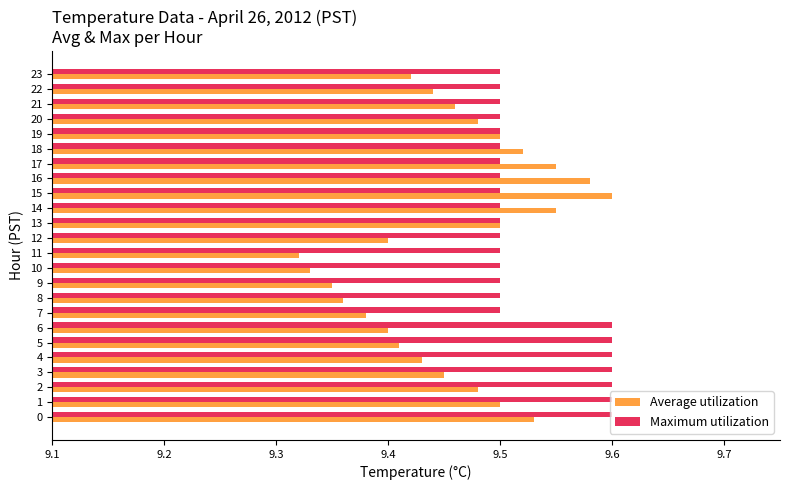

True or false: Average utilization has a value of 13.8 at 17.

False